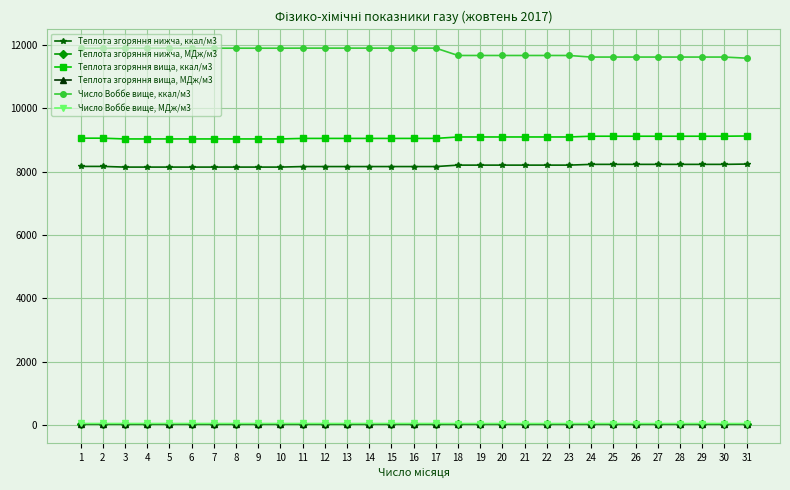

The value of Теплота згоряння вища, ккал/м3 at 4 is 9030.8. True or false?

True